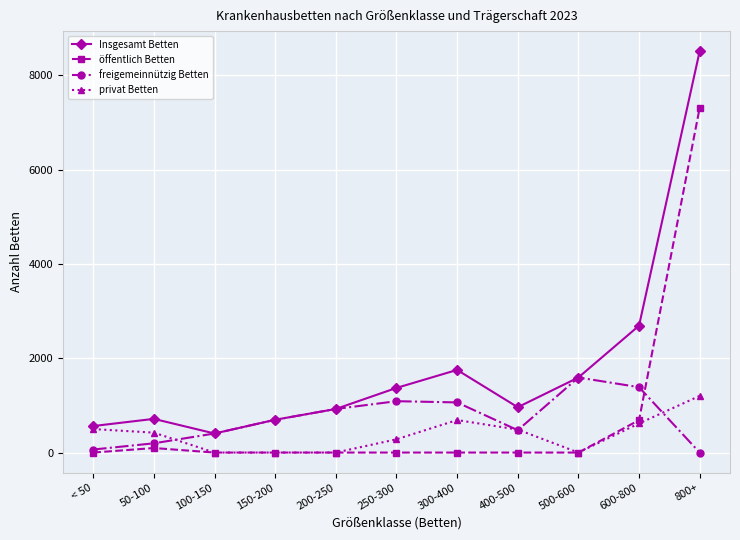

Which series has the largest total across all categories?

Insgesamt Betten